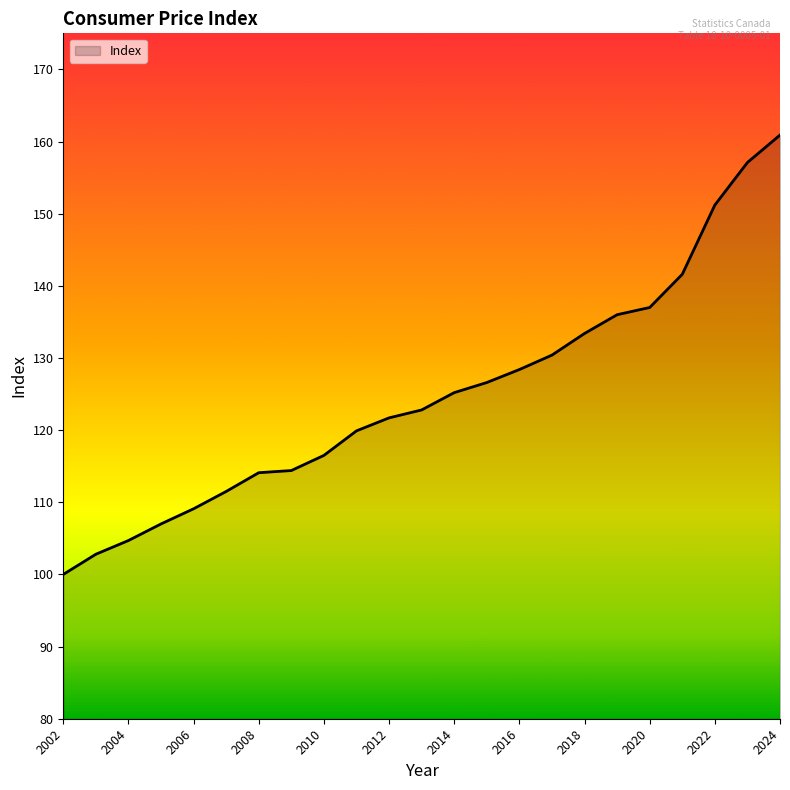

What is the difference between the maximum and minimum values?

60.9